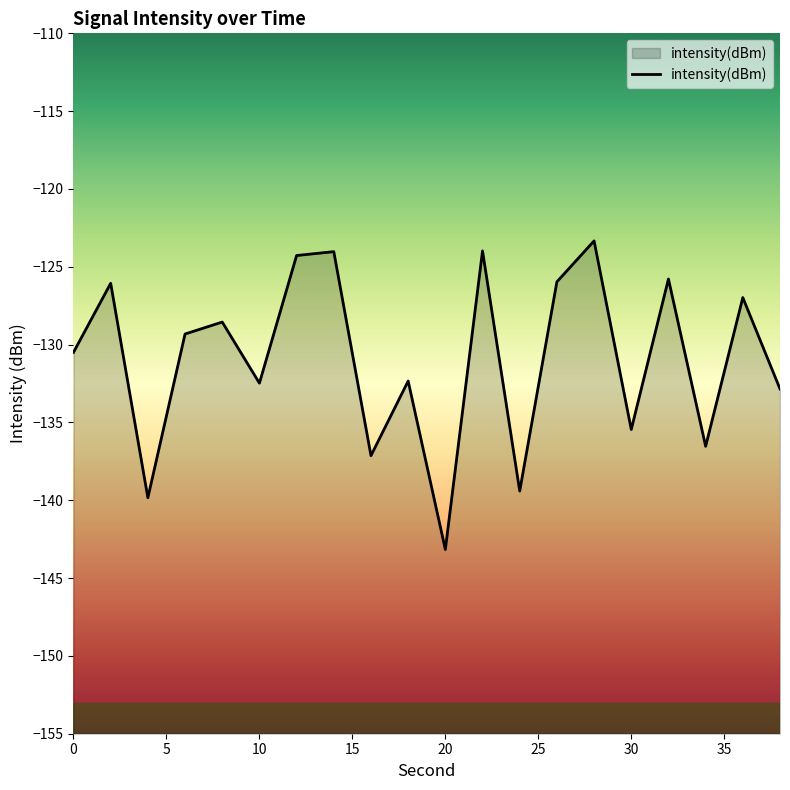

What is the approximate value at 10?

-132.5